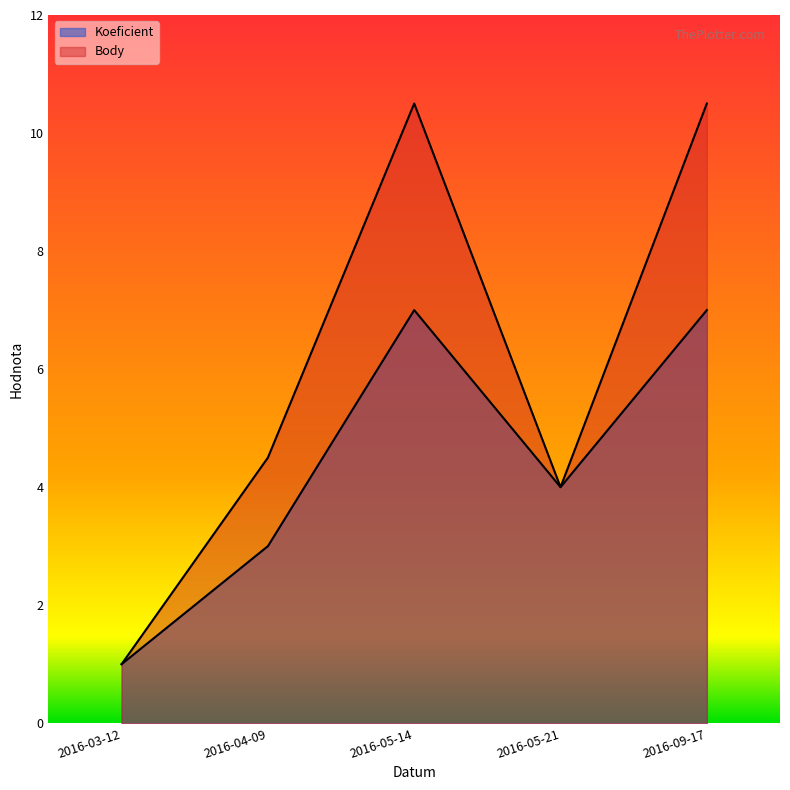

At how many categories does at least one series exceed 4?

3